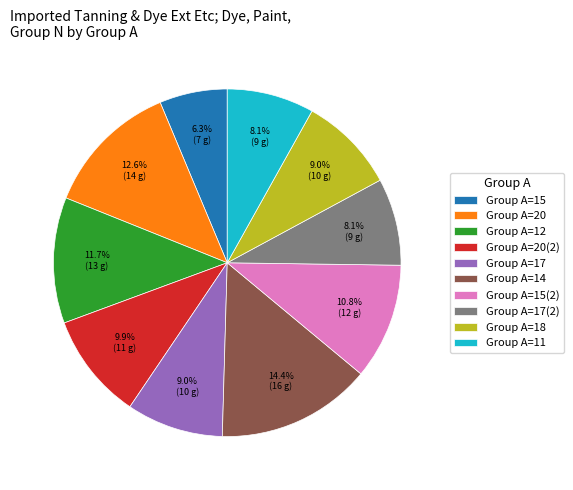

Which slice is the smallest?

Group A=15